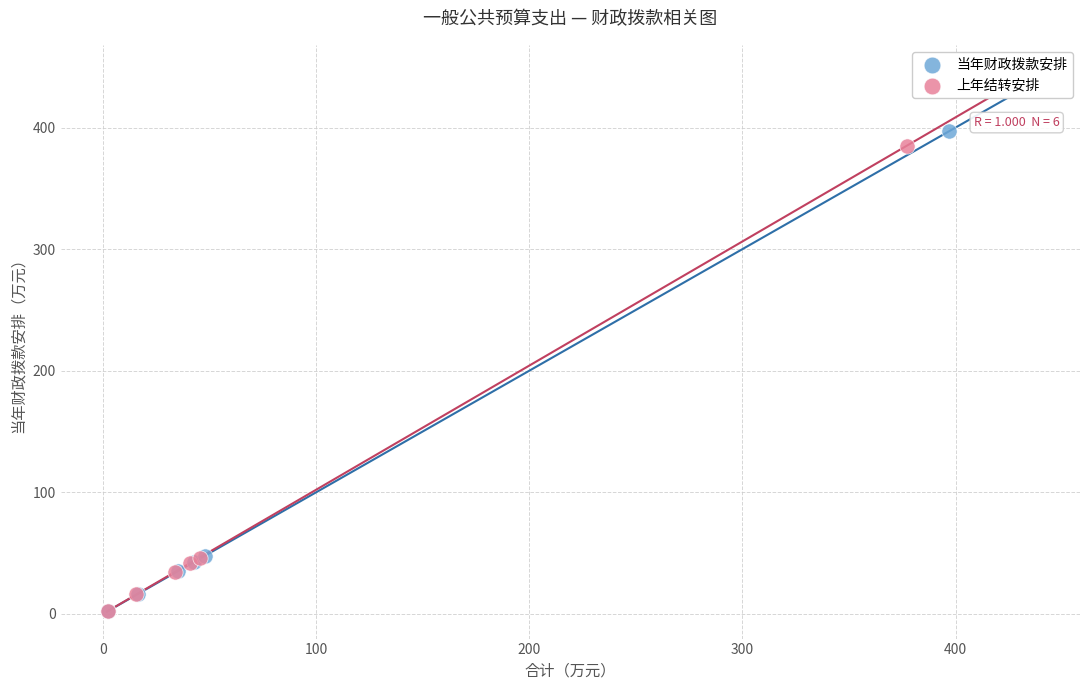

Which series has the widest spread of Y values?

当年财政拨款安排